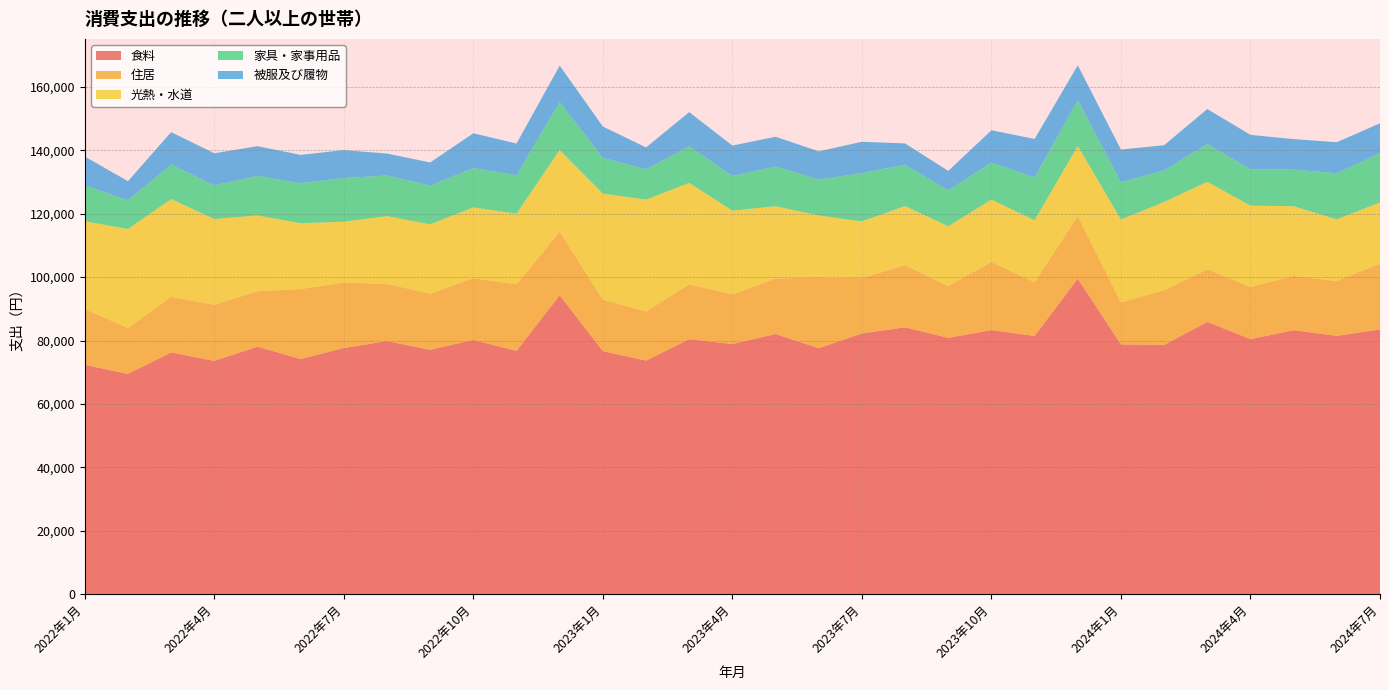

Reading right to left, list all the values displayed in this chart.

食料: 83491	81483	83259	80451	85867	78619	78792	99523	81447	83302	80851	84175	82241	77605	82067	78893	80406	73678	76666	94293	76748	80181	77095	79830	77653	74165	78074	73583	76257	69483	72332
住居: 20793	17283	17123	16482	16586	17241	13272	19760	16931	21496	16323	19619	17441	22311	17497	15656	17308	15497	16227	20038	20998	19476	17677	18057	20623	22084	17488	17712	17486	14461	17641
光熱・水道: 19288	19431	21983	25614	27615	27859	26108	22119	19575	19667	18859	18624	17911	19505	22818	26419	32022	35274	33463	25798	22264	22332	21893	21341	19207	20752	23877	27041	30872	31229	27657
家具・家事用品: 15505	14568	11530	11481	11914	9946	11758	14398	13499	11653	11339	13024	15225	11352	12506	10930	11560	9543	11257	15081	12134	12431	12228	12821	13770	12604	12466	10612	10924	9030	11356
被服及び履物: 9446	9792	9639	10850	11037	7958	10315	11008	12133	10208	6141	6728	9884	8904	9395	9599	10747	6921	9891	11503	9993	10956	7272	6932	8816	8955	9402	10121	10194	6070	9058